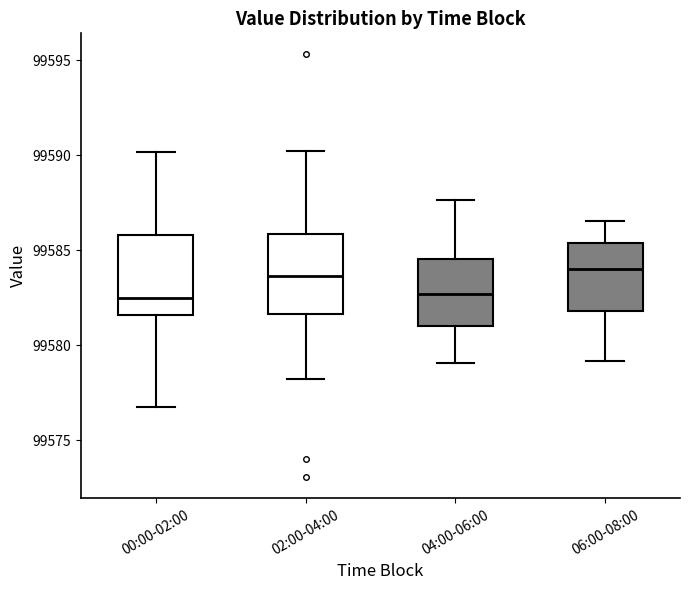

Reading left to right, transcribe this box plot: for each box, give where its median line is, the range the box spans, and where its two whiskers end, as read against the y-axis. The values are not printed on the chart, so give them approximately, as read against the axis.

00:00-02:00: median 99582.5, box 99581.5 to 99586.0, whiskers 99577.0 to 99590.0
02:00-04:00: median 99583.5, box 99581.5 to 99586.0, whiskers 99578.0 to 99590.5
04:00-06:00: median 99582.5, box 99581.0 to 99584.5, whiskers 99579.0 to 99587.5
06:00-08:00: median 99584.0, box 99582.0 to 99585.5, whiskers 99579.0 to 99586.5